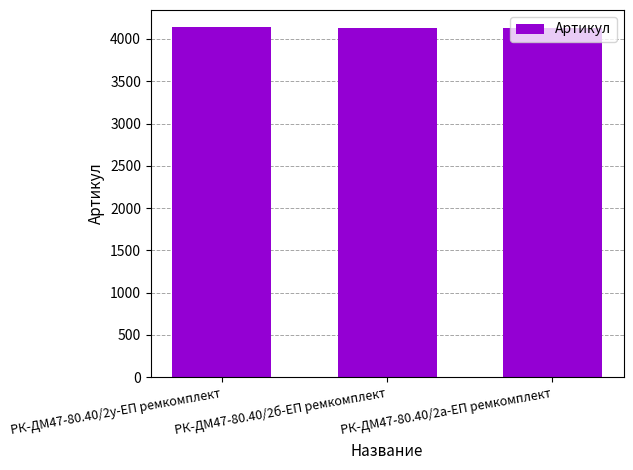

What is the change in value from РК-ДМ47-80.40/2б-ЕП ремкомплект to РК-ДМ47-80.40/2а-ЕП ремкомплект?

-1